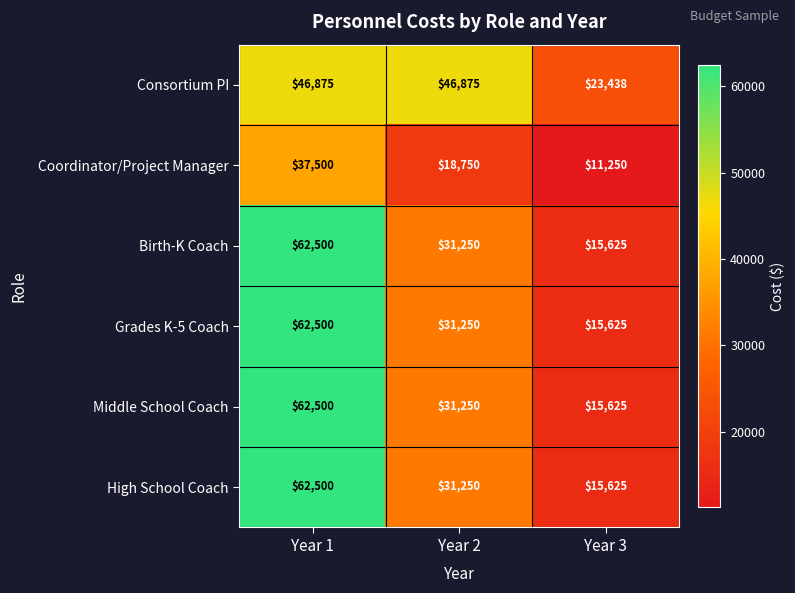

Which series has the largest total across all categories?

Consortium PI